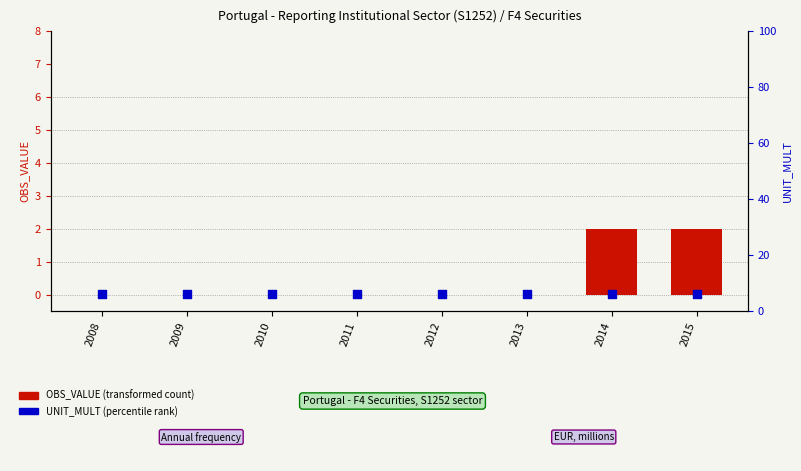

Which series has the widest spread of Y values?

OBS_VALUE (transformed count)